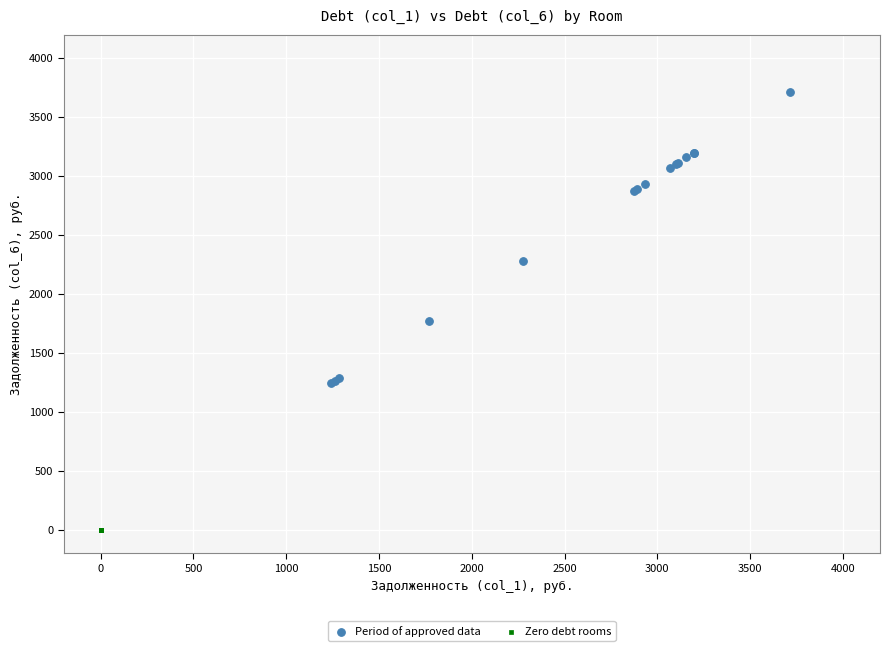

Which series reaches the minimum Y coordinate?

Zero debt rooms